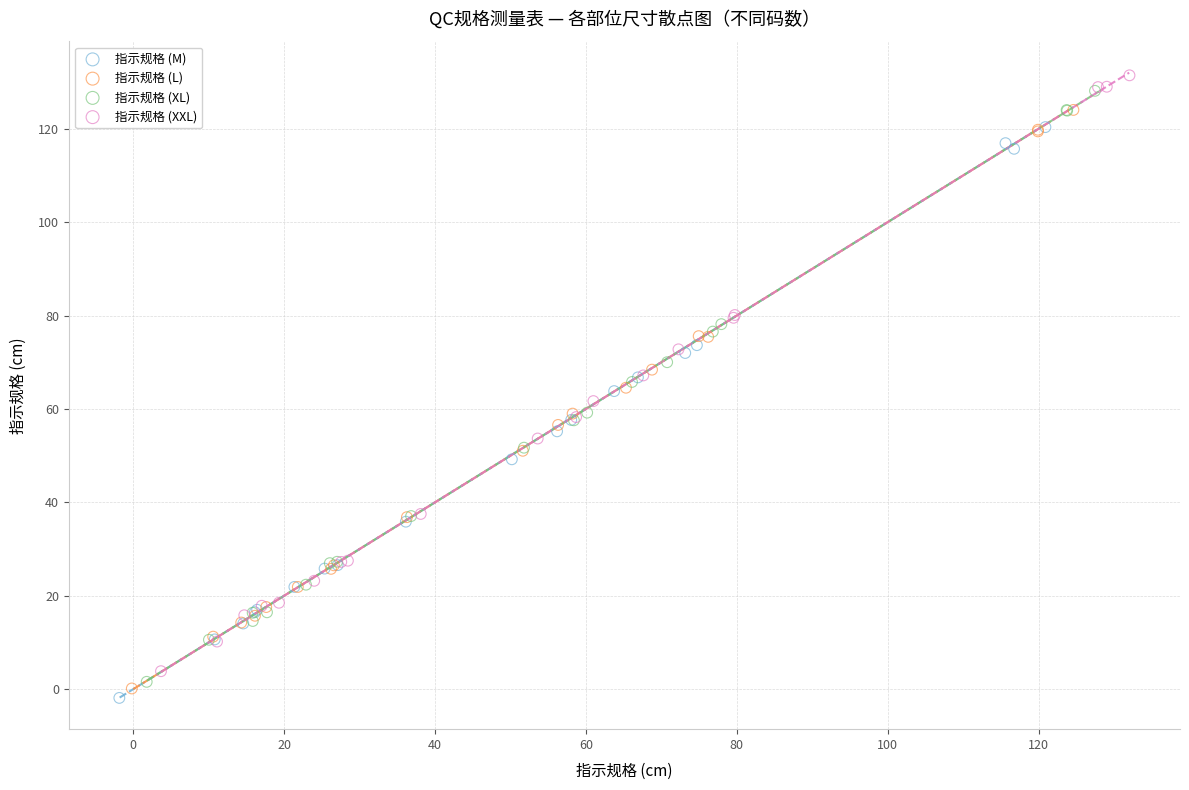

What are all the series names shown in the legend?

指示规格 (M), 指示规格 (L), 指示规格 (XL), 指示规格 (XXL)